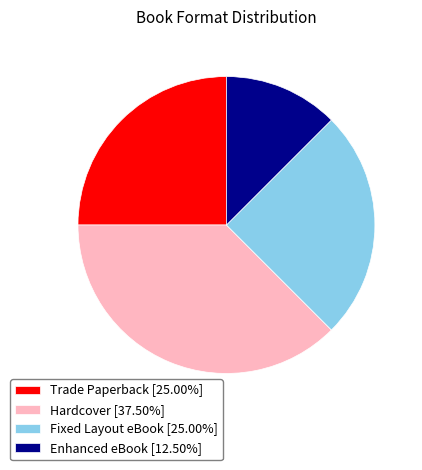

Is the sum of Enhanced eBook and Fixed Layout eBook greater than half?

No